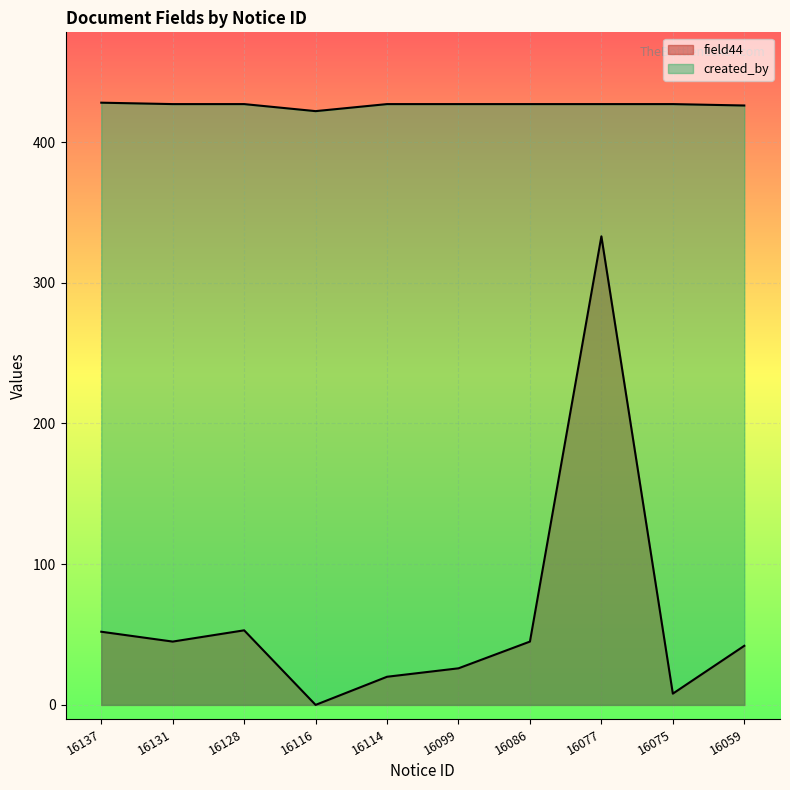

The field44 series shows 71 at 16086. True or false?

False